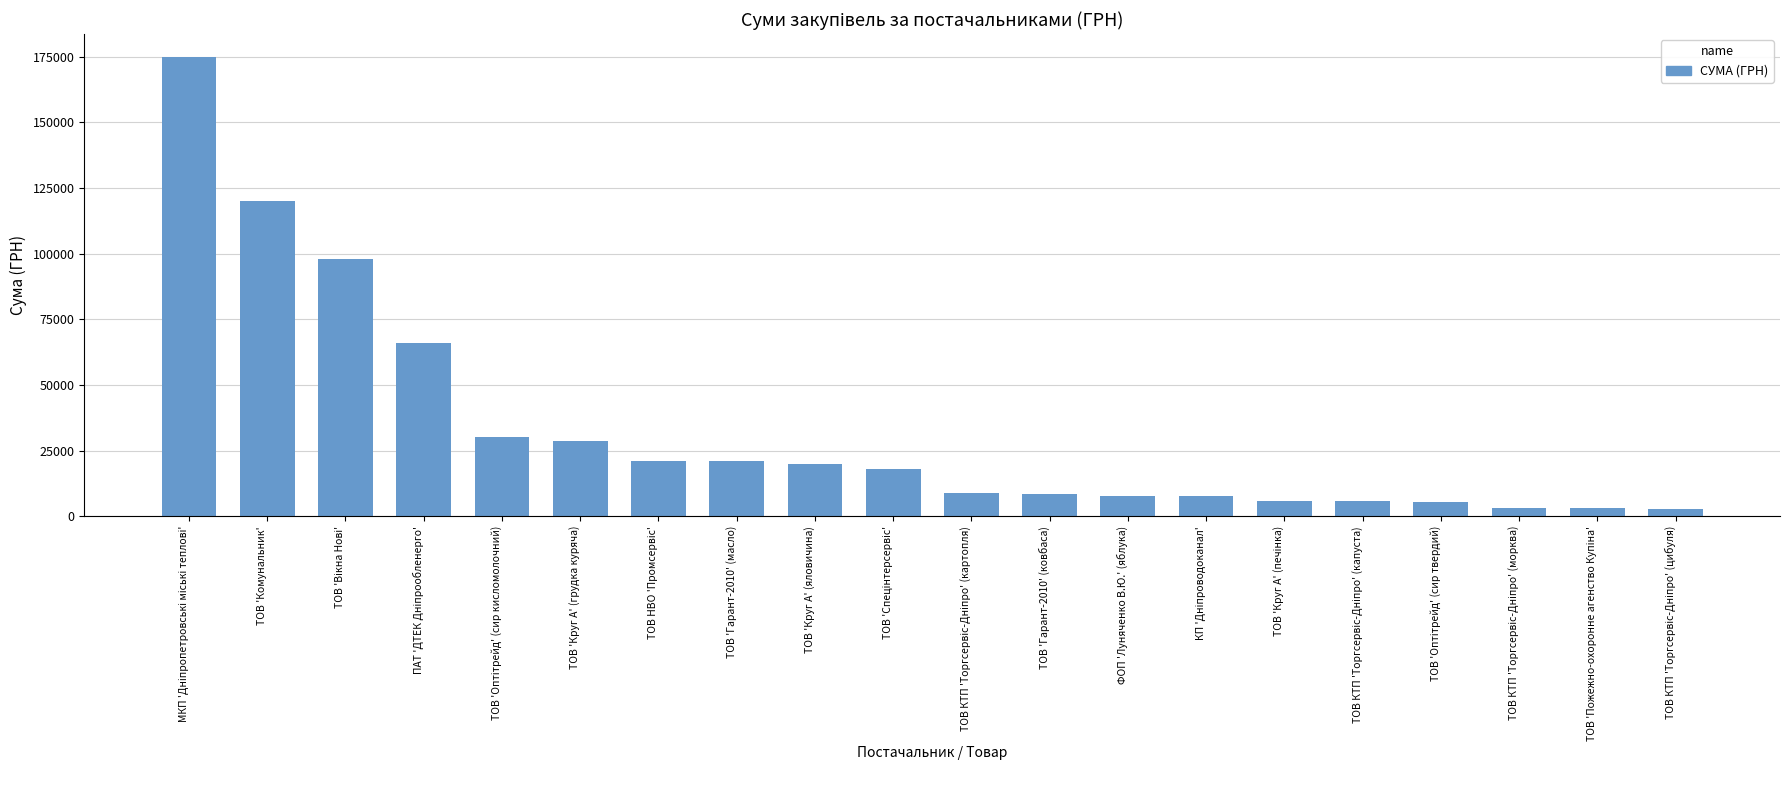

What is the value of the 8th bar from the left?

20966.7